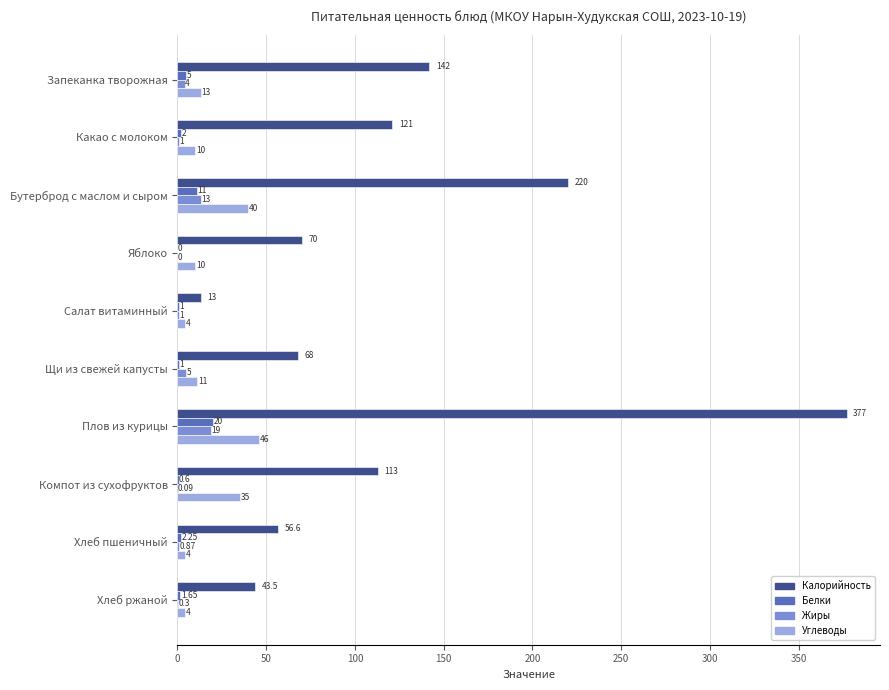

Where is Углеводы nearest to the value 25?

Компот из сухофруктов